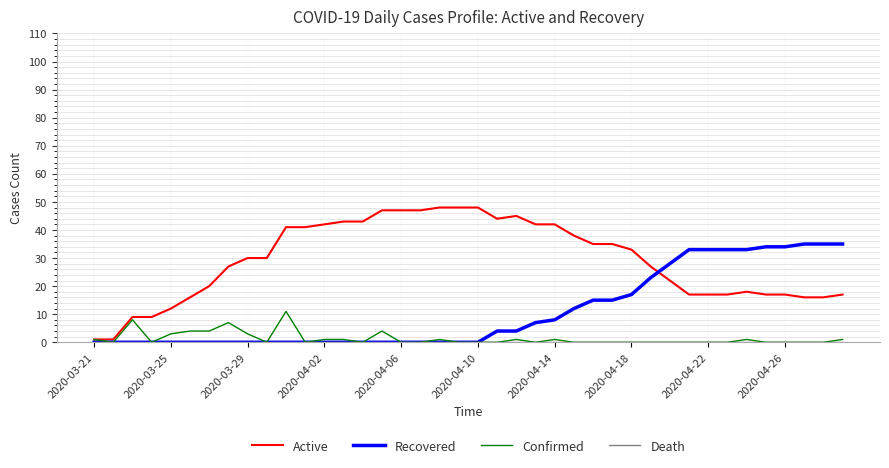

Which series ends up on top after the final intersection of Recovered and Active?

Recovered